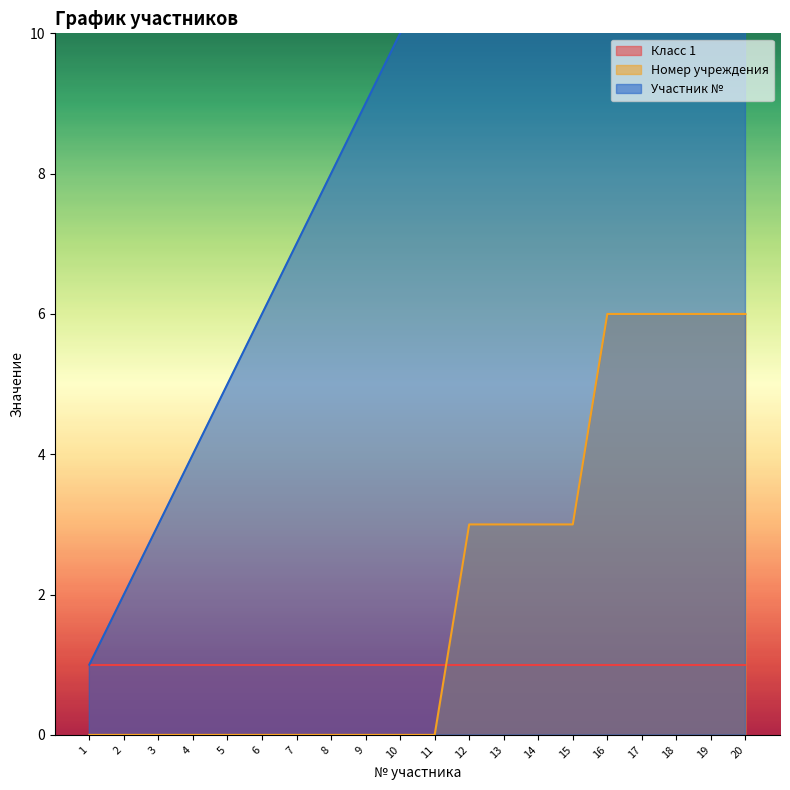

How many values in the Номер учреждения series exceed 0?

9